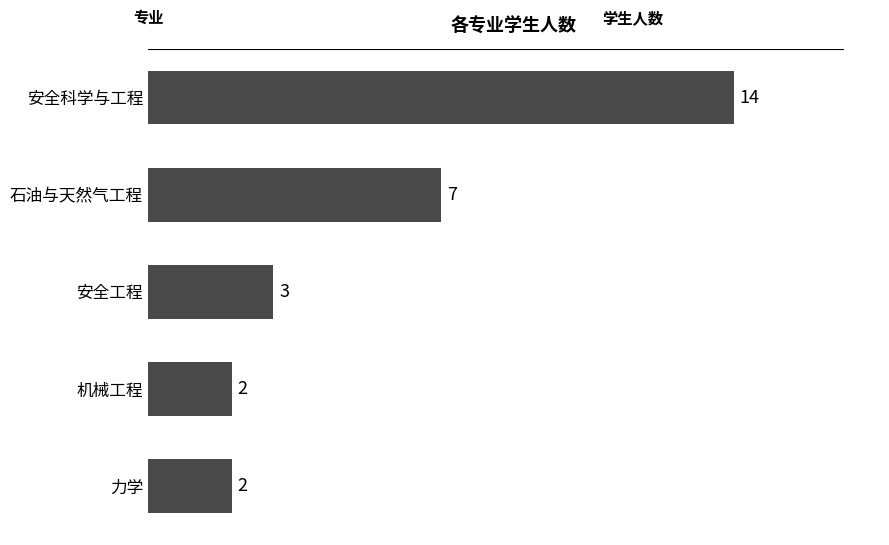

What is the sum of the values at 安全工程 and 安全科学与工程?

17